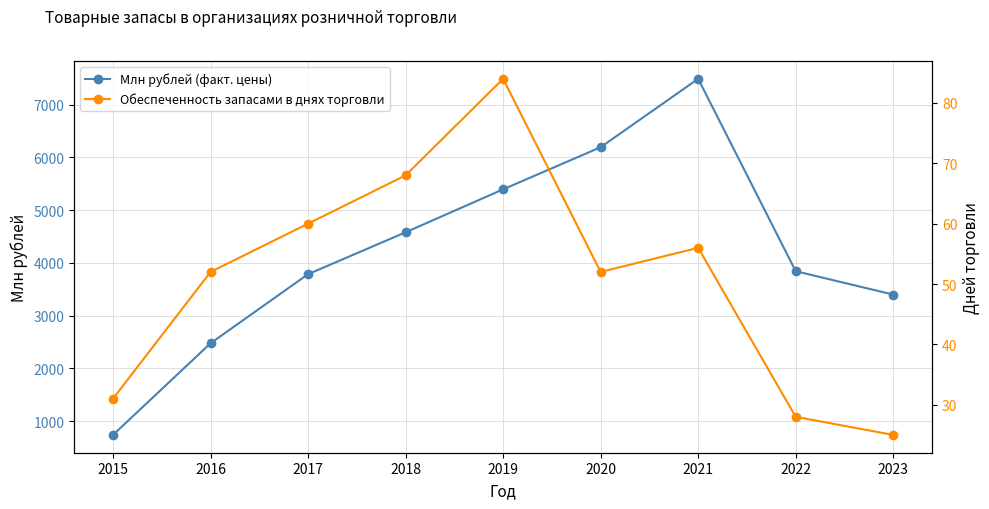

True or false: Млн рублей (факт. цены) and Обеспеченность запасами в днях торговли intersect in this chart.

False